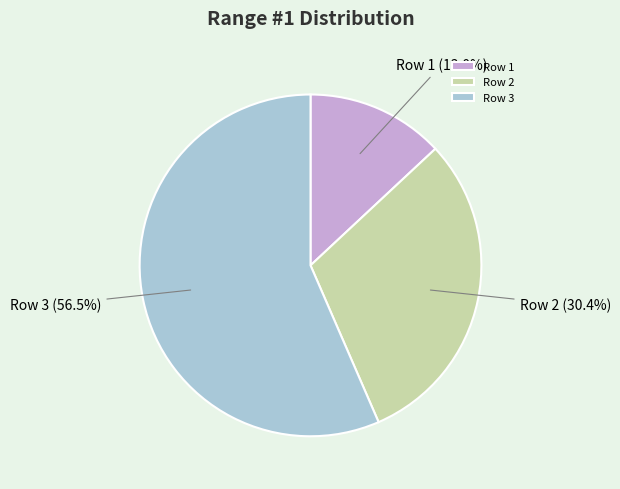

Count the number of slices in the pie.

3